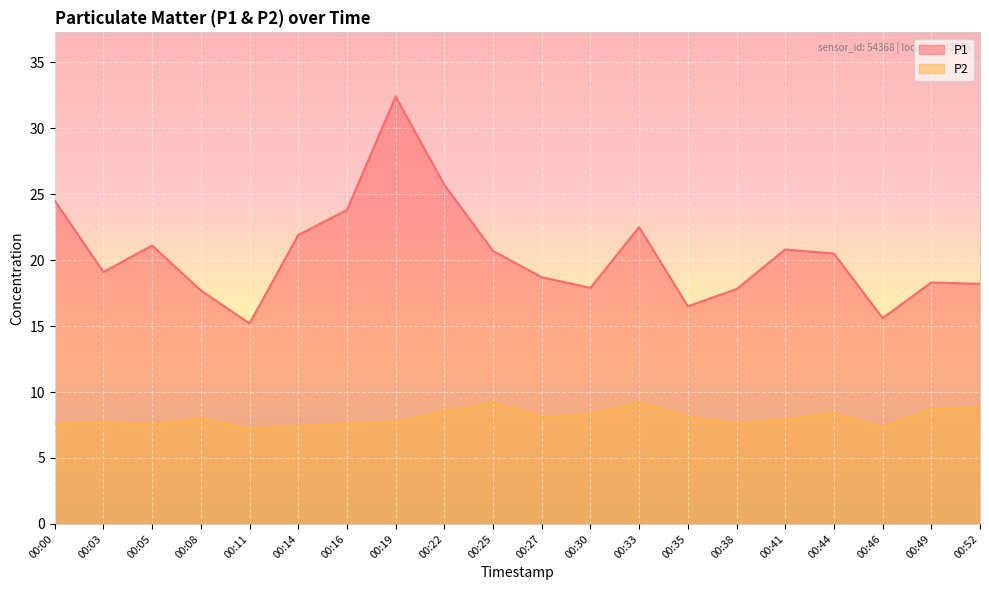

Does the chart display data point markers on the line(s)?

No